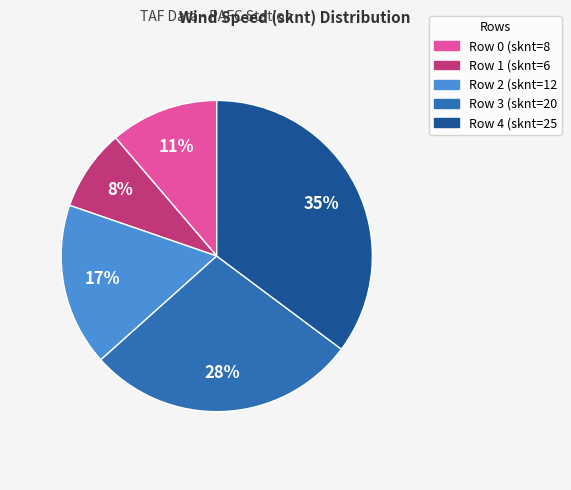

Combined, do Row 0 and Row 4 account for over 50%?

No